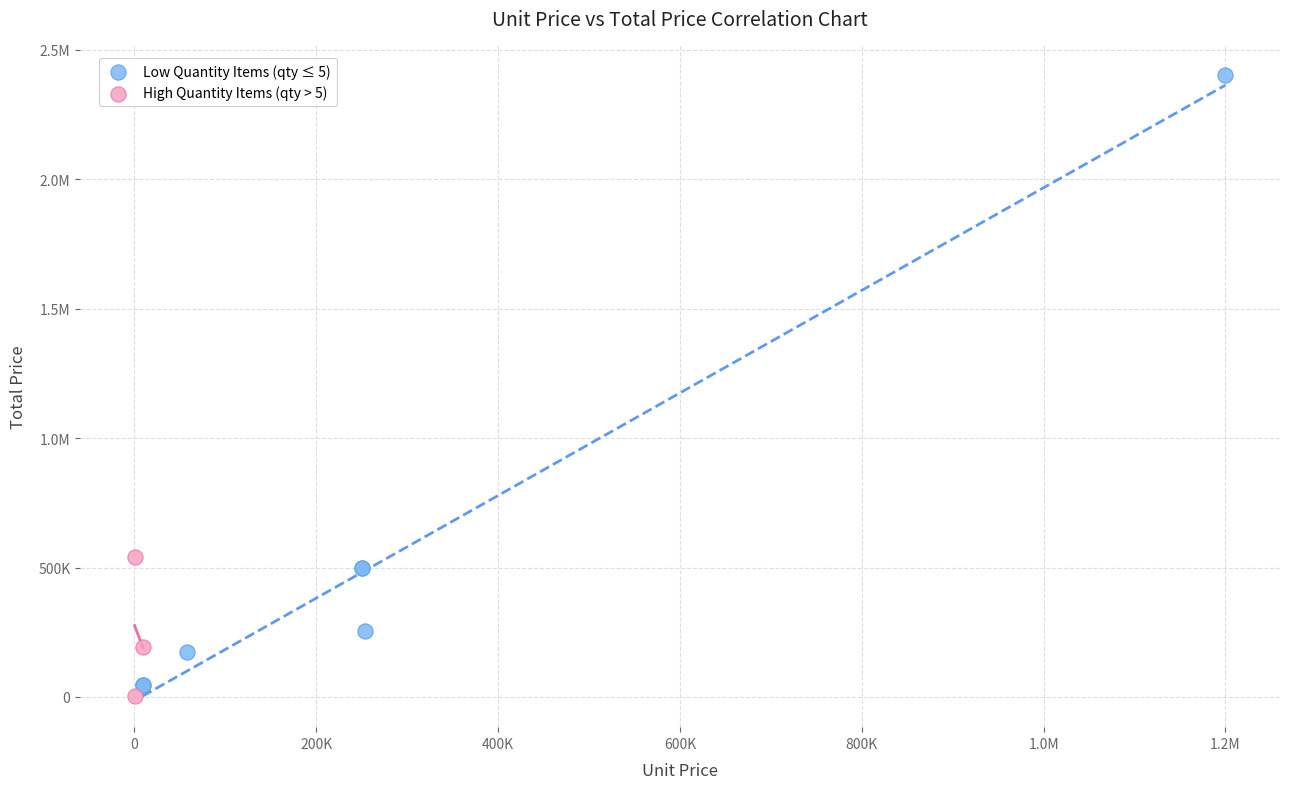

What are all the series names shown in the legend?

Low Quantity Items (qty ≤ 5), High Quantity Items (qty > 5)